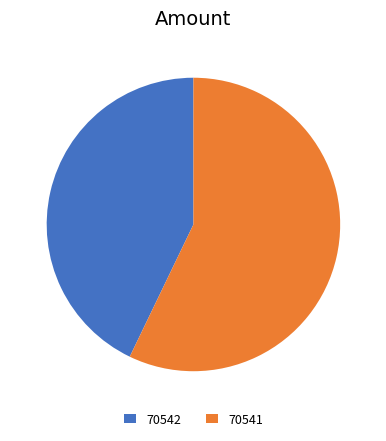

Does 70541 represent more than half of the total?

Yes